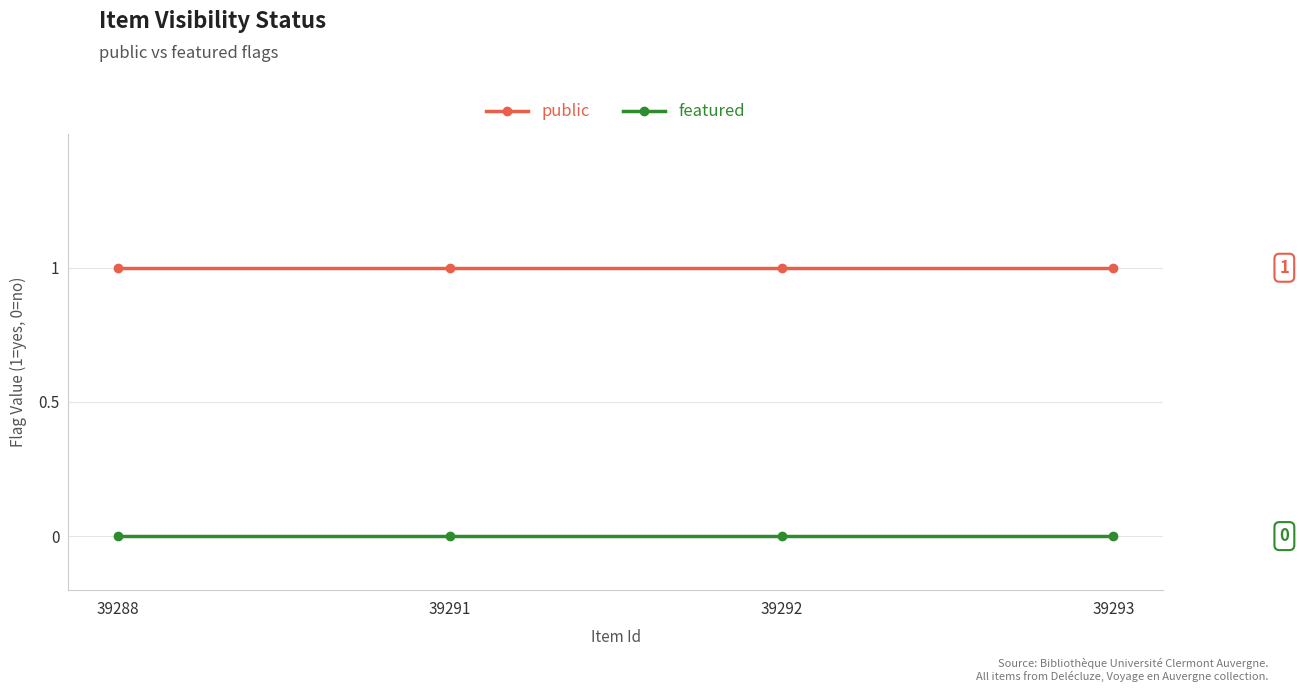

True or false: public and featured cross at least once.

False